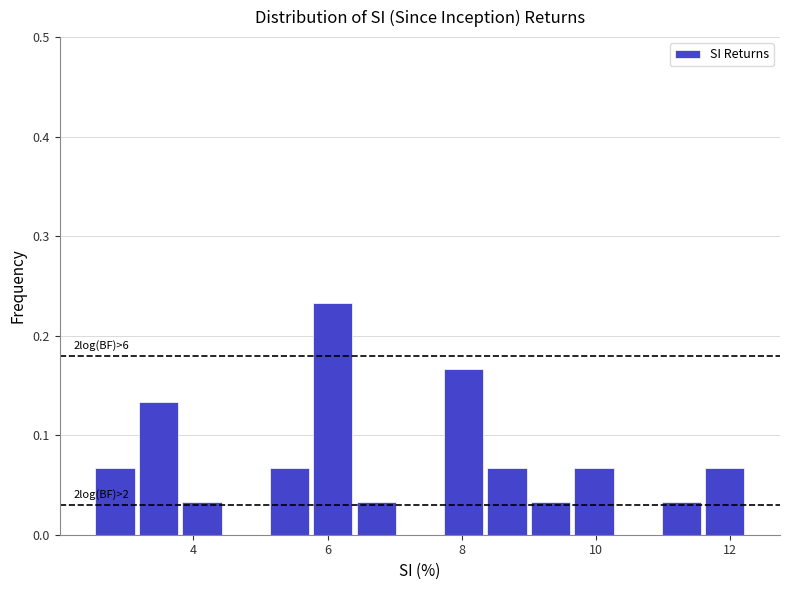

Around what value on the x-axis is the tallest bar? Give the approximate position of its centre, as read against the axis.

6.0